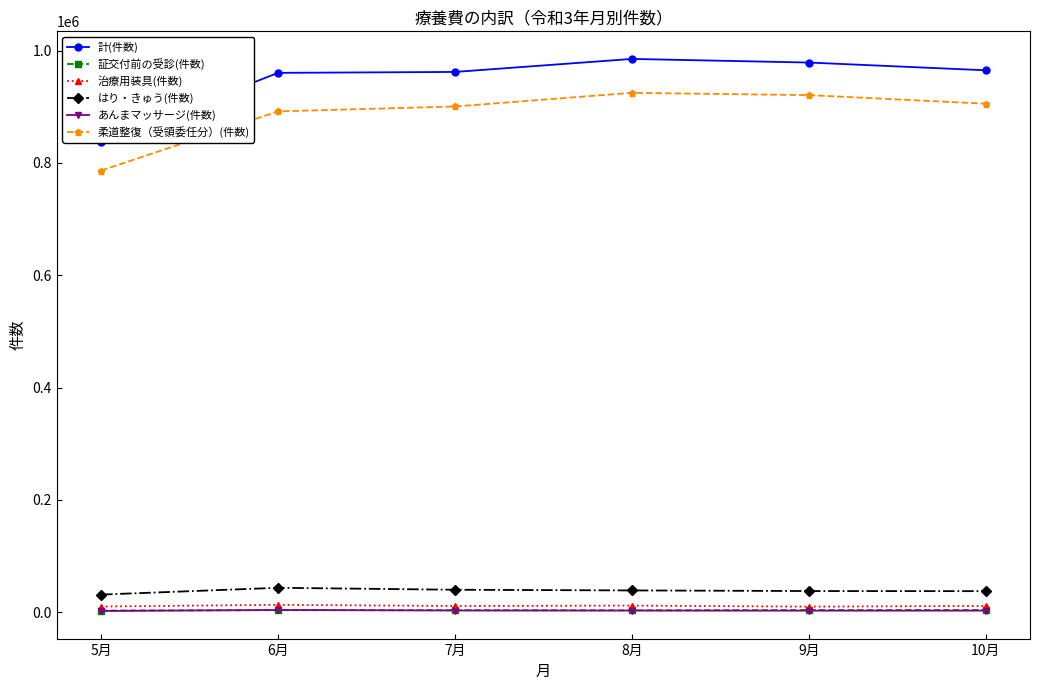

Rank the series at 10月 from highest to lowest value.

計(件数), 柔道整復（受領委任分）(件数), はり・きゅう(件数), 治療用装具(件数), 証交付前の受診(件数), あんまマッサージ(件数)